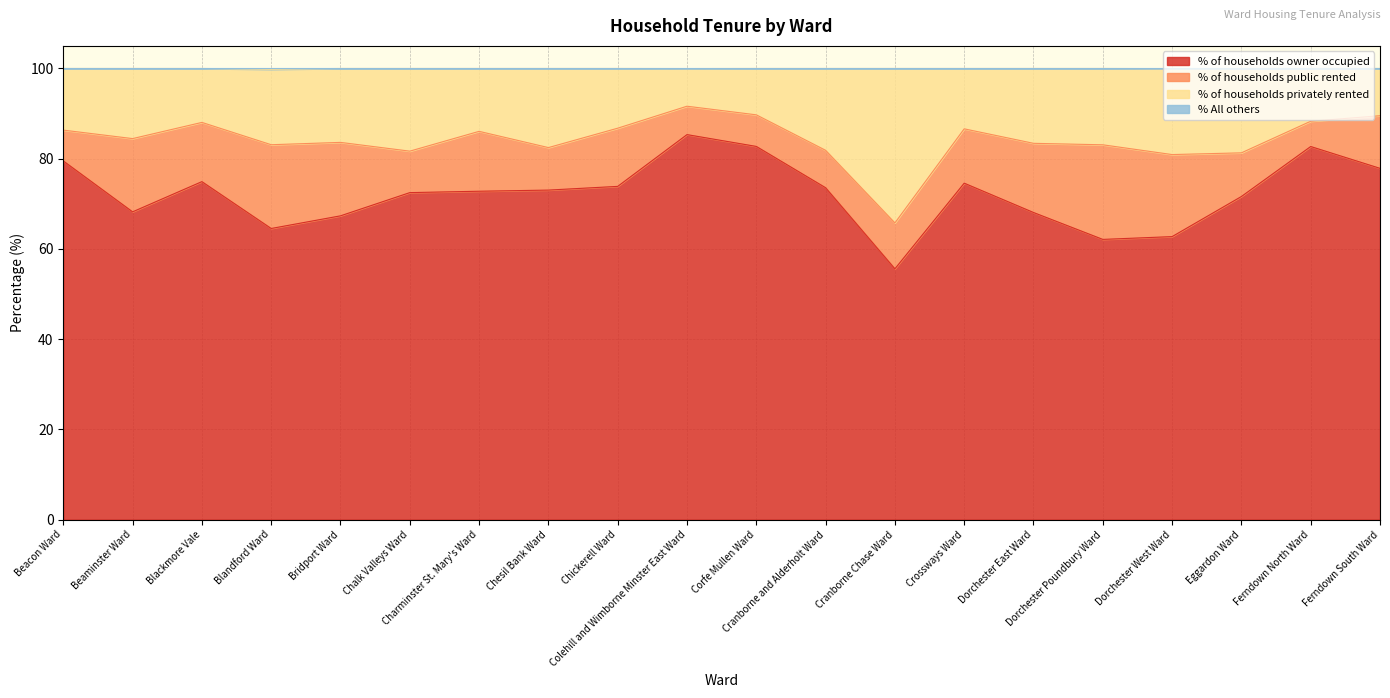

Which category has the highest value across all series?

Beacon Ward